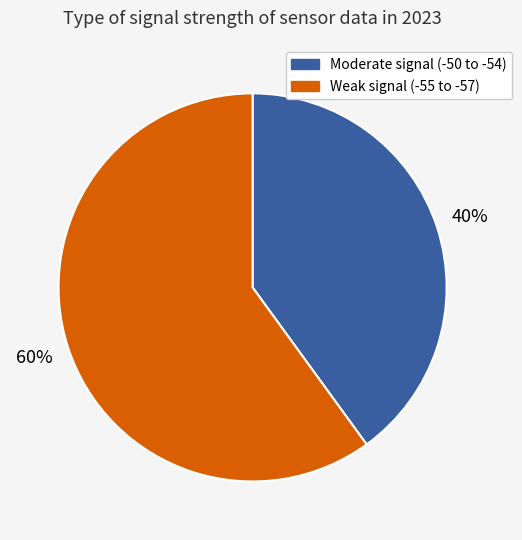

How many segments does this pie chart have?

2